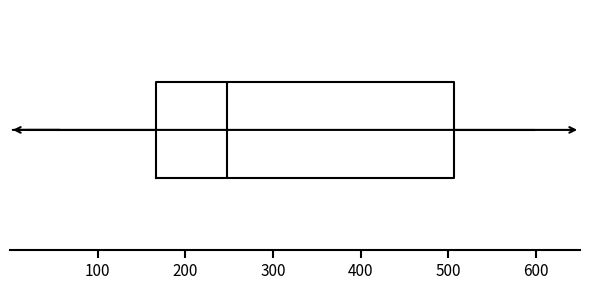

Transcribe this box plot: give where the median line is, the range the box spans, and where the two whiskers end, as read against the x-axis. The values are not printed on the chart, so give them approximately, as read against the axis.

median 250, box 170 to 510, whiskers 20 to 600